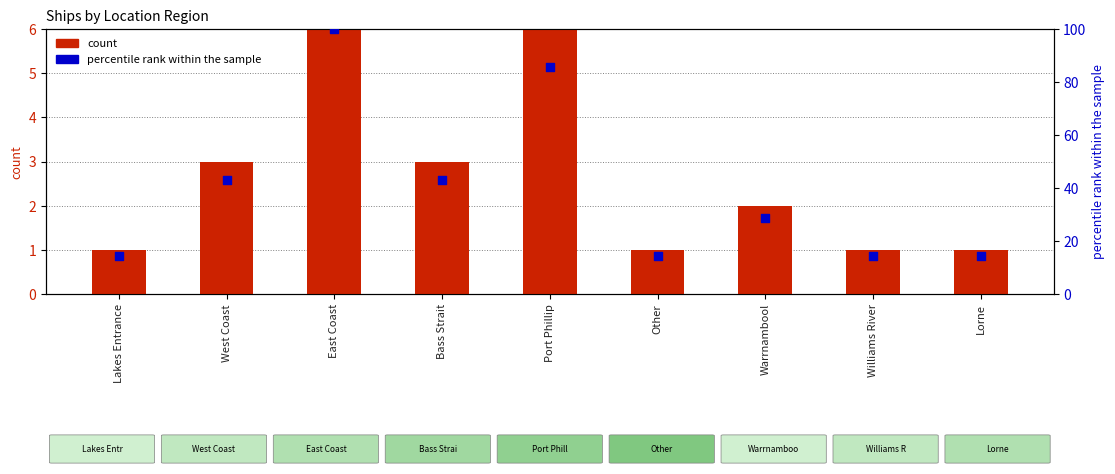

Which series has the largest Y range (max minus min)?

percentile rank